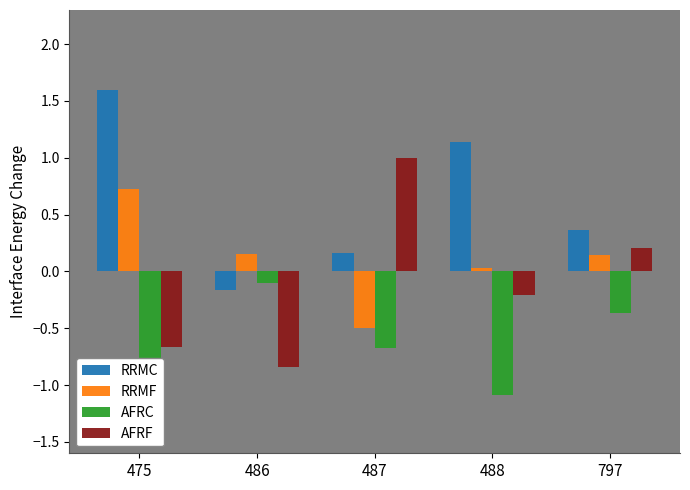

At which category is the sum across all series the highest?

475